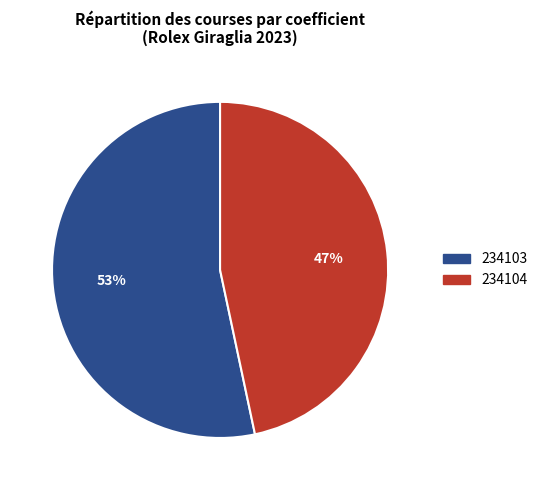

Rank the categories by value from lowest to highest.

234104, 234103